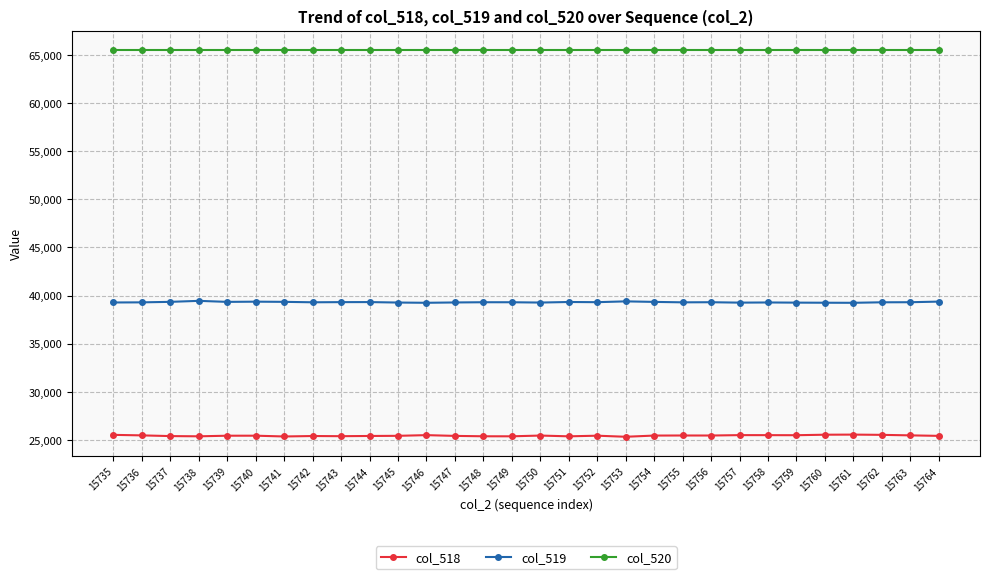

Rank the series by their average value, from lowest to highest.

col_518, col_519, col_520